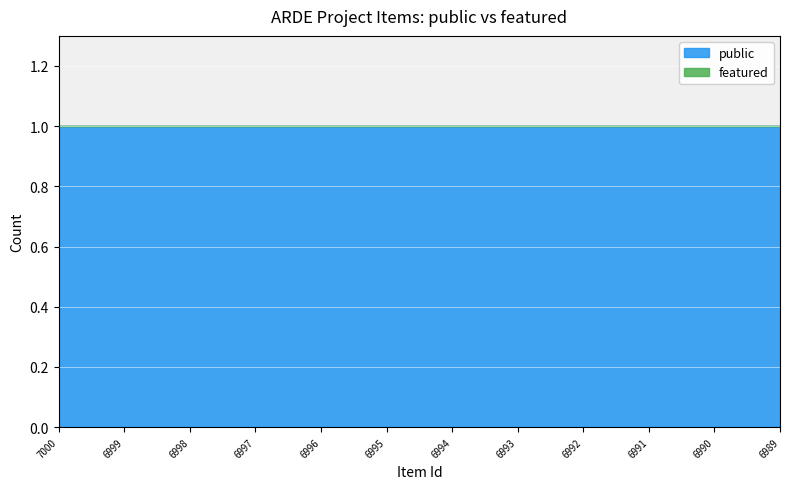

At how many categories does at least one series exceed 0?

12